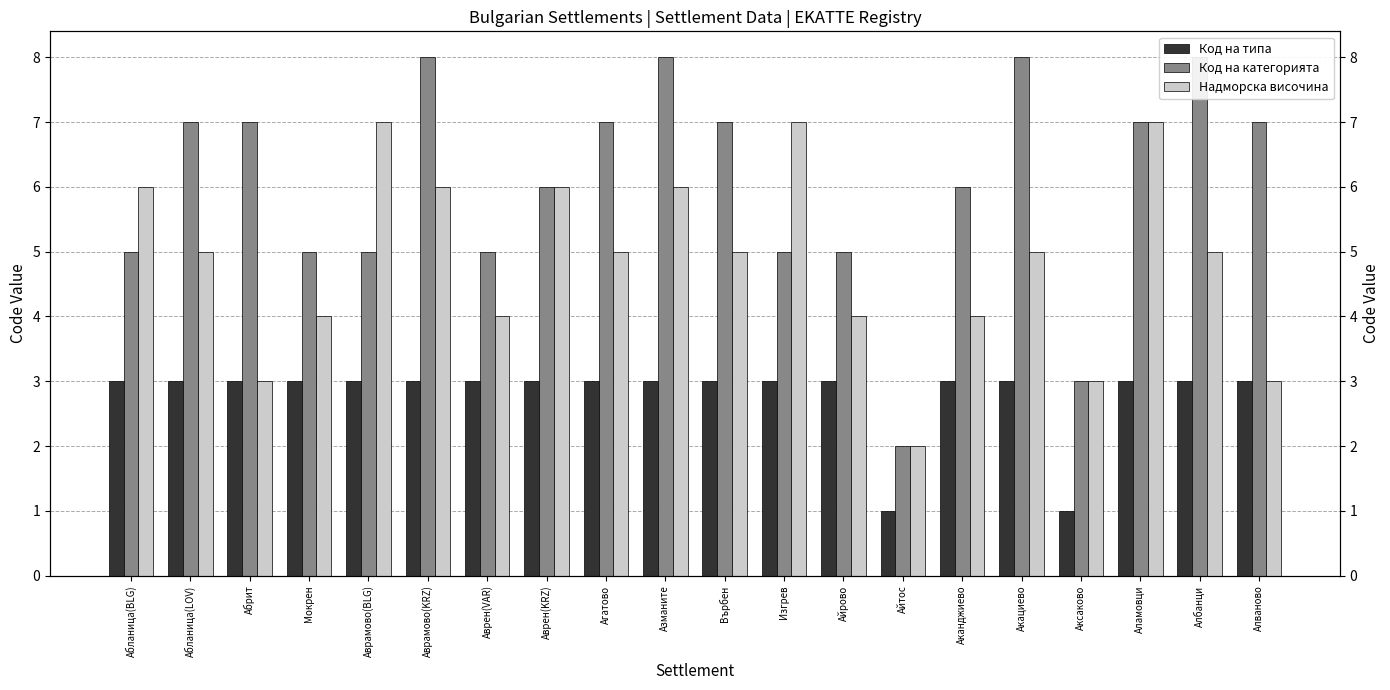

What value does the Код на типа series have at Айрово?

3